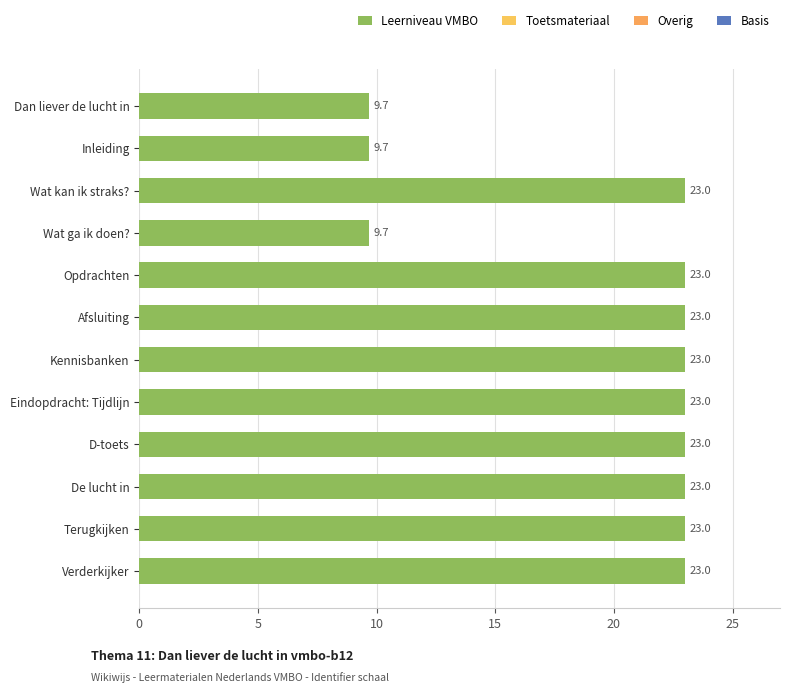

Reading top to bottom, transcribe all the data shown in this chart.

Dan liever de lucht in=9.7	Inleiding=9.7	Wat kan ik straks?=23.0	Wat ga ik doen?=9.7	Opdrachten=23.0	Afsluiting=23.0	Kennisbanken=23.0	Eindopdracht: Tijdlijn=23.0	D-toets=23.0	De lucht in=23.0	Terugkijken=23.0	Verderkijker=23.0